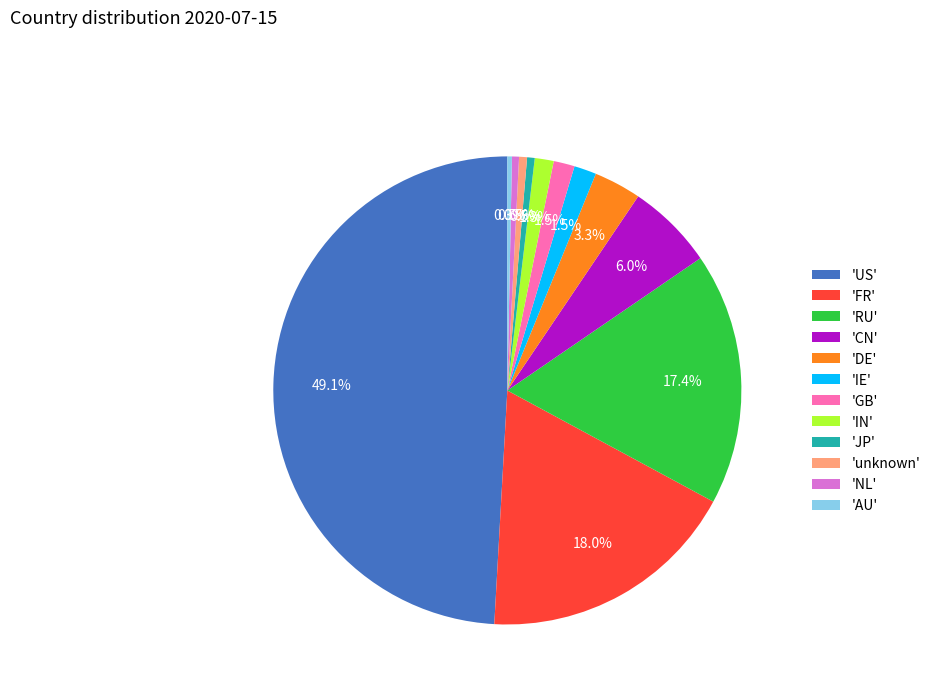

Between 'NL' and 'RU', which is larger?

'RU'